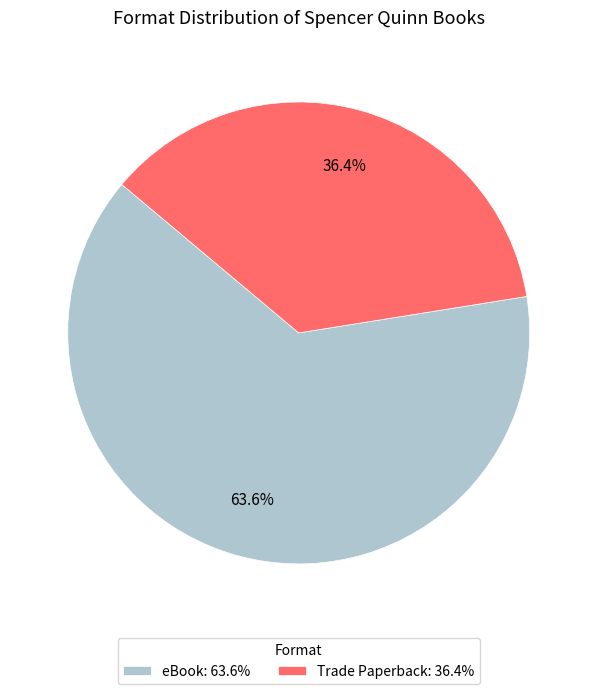

Rank the categories by value from highest to lowest.

eBook, Trade Paperback